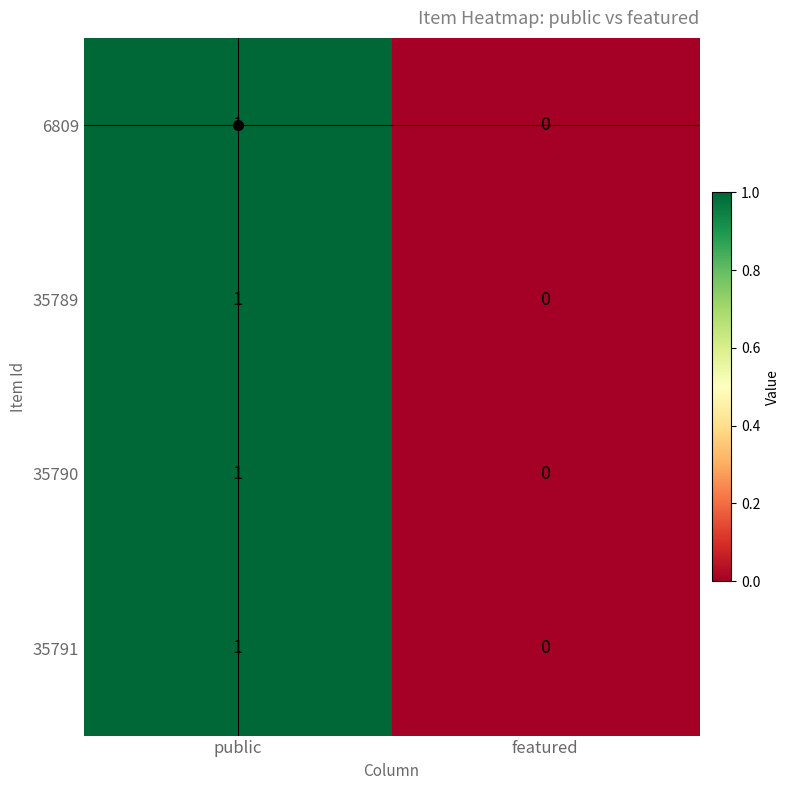

True or false: 6809 has a value of 1 at public.

True